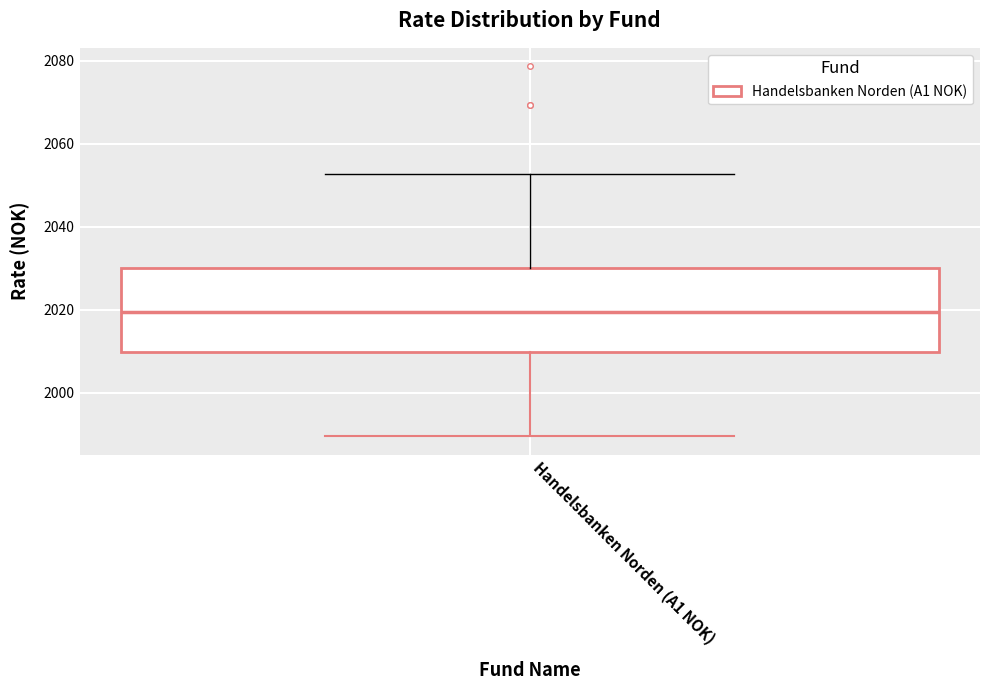

Where is the lower edge of the box for Handelsbanken Norden (A1 NOK) on the y-axis? The values are not printed on the chart, so give them approximately, as read against the axis.

2010